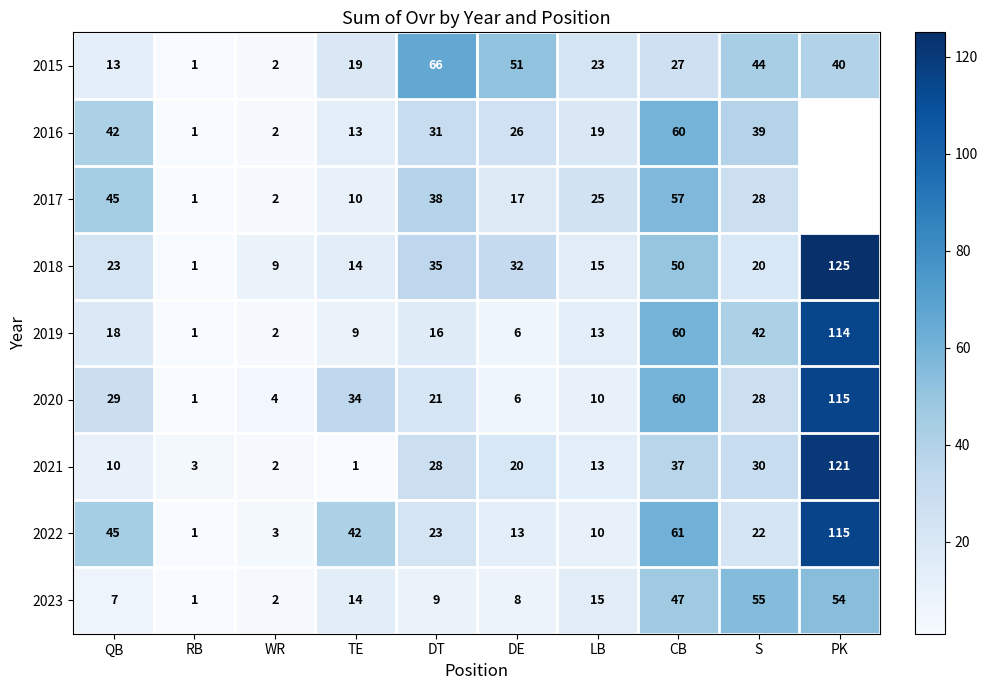

Between DE and CB, which is larger?

DE